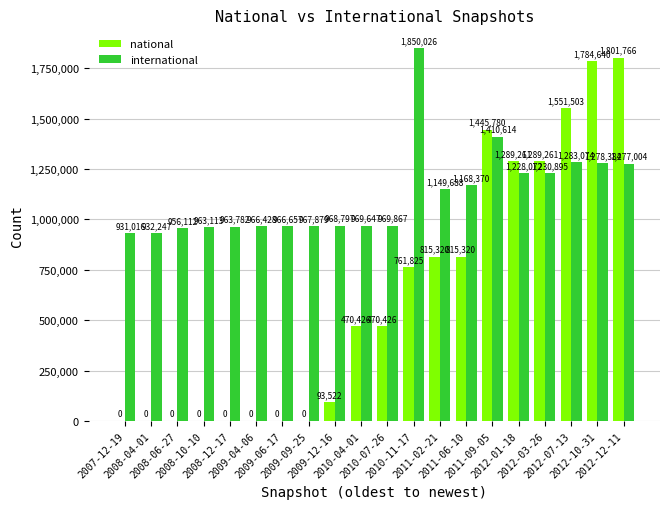

Which series has the largest total across all categories?

international